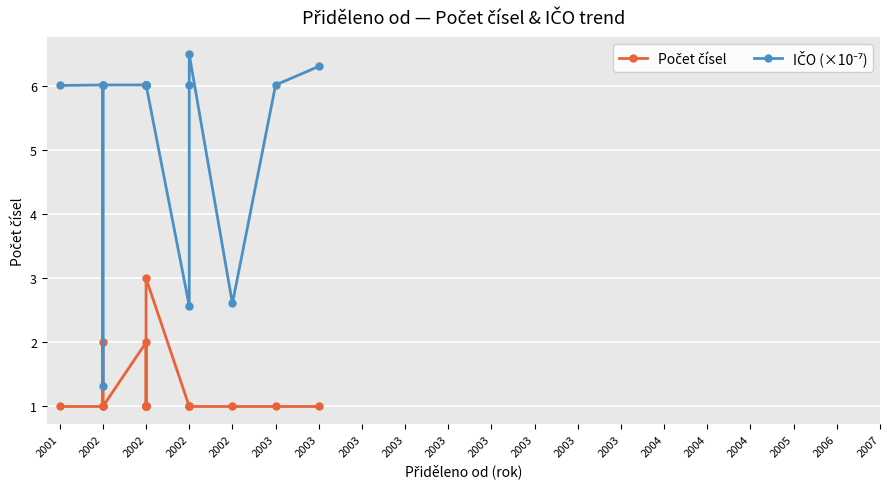

What is the value of the IČO (×10⁻⁷) point at the 2nd from the left?

6.0